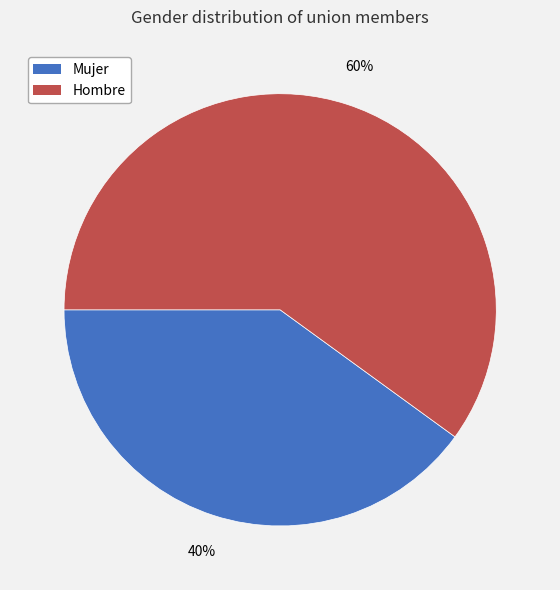

Rank the categories by value from lowest to highest.

Mujer, Hombre